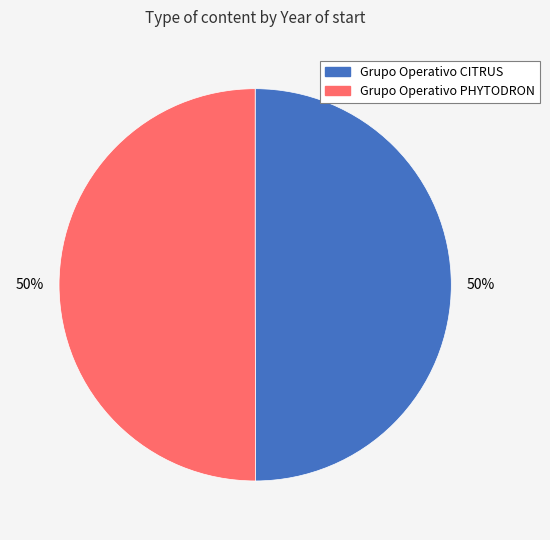

How many segments does this pie chart have?

2